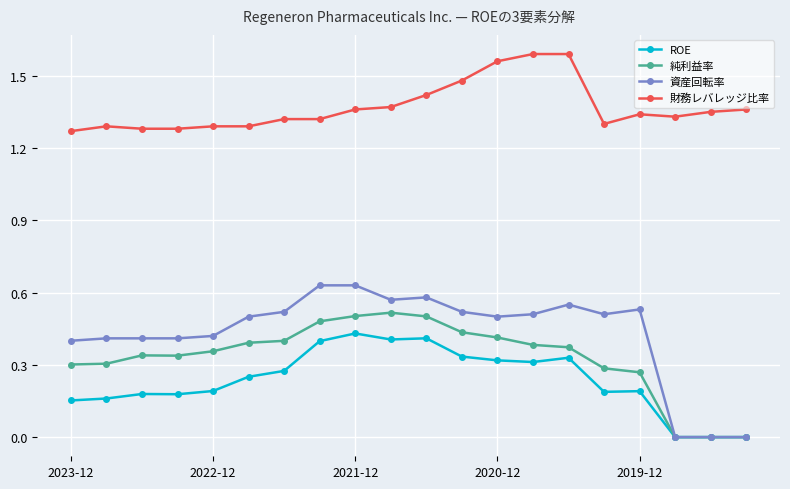

Which series has the largest total across all categories?

財務レバレッジ比率